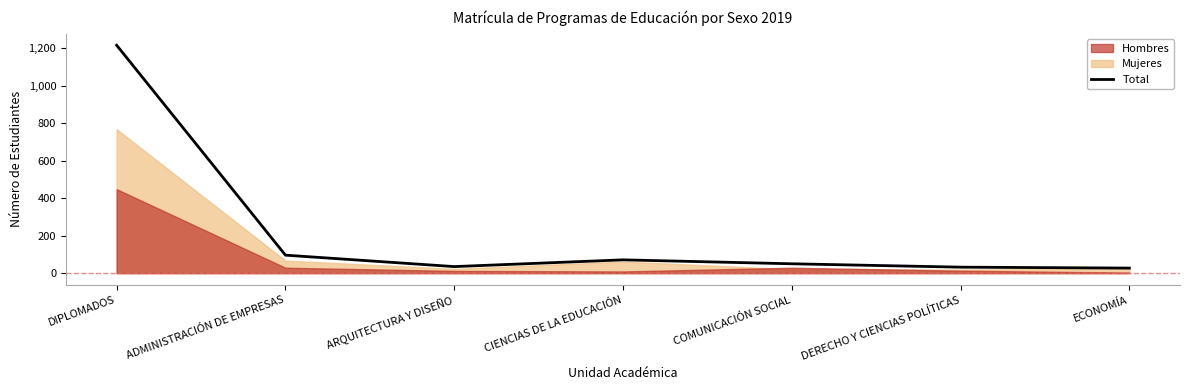

What is the difference between the values at DERECHO Y CIENCIAS POLÍTICAS and DIPLOMADOS?

1184